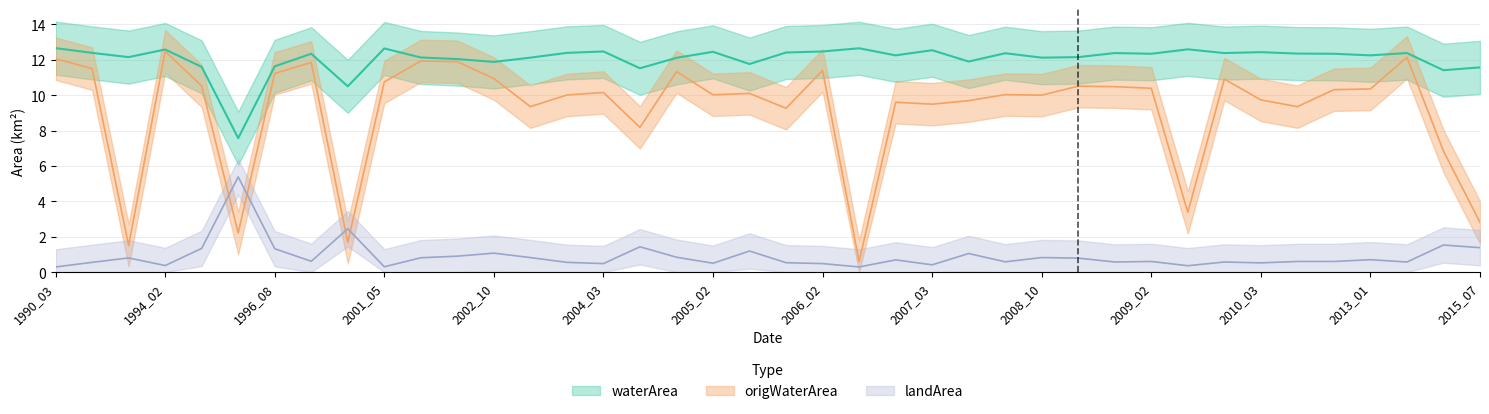

Which series has the largest total across all categories?

waterArea